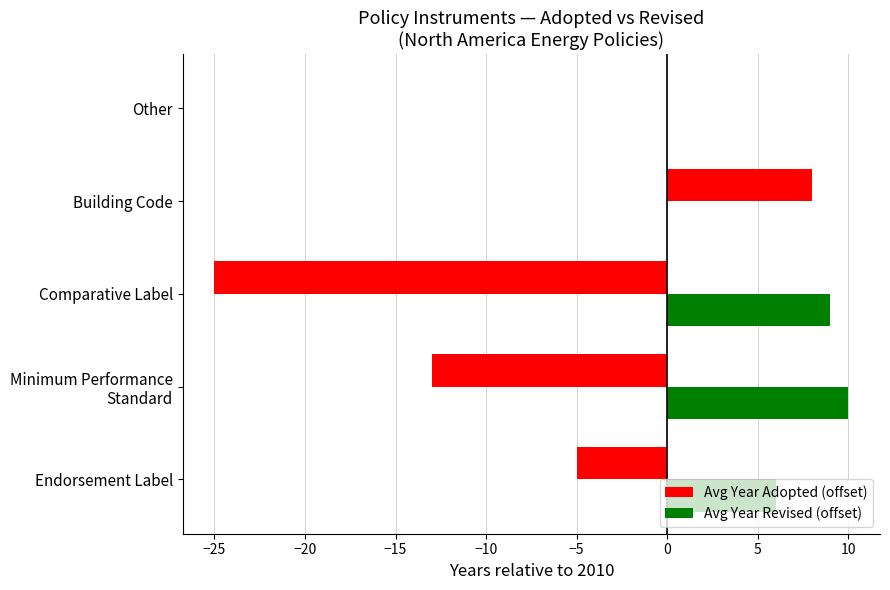

Which series has the largest range (max minus min)?

Avg Year Adopted (offset)